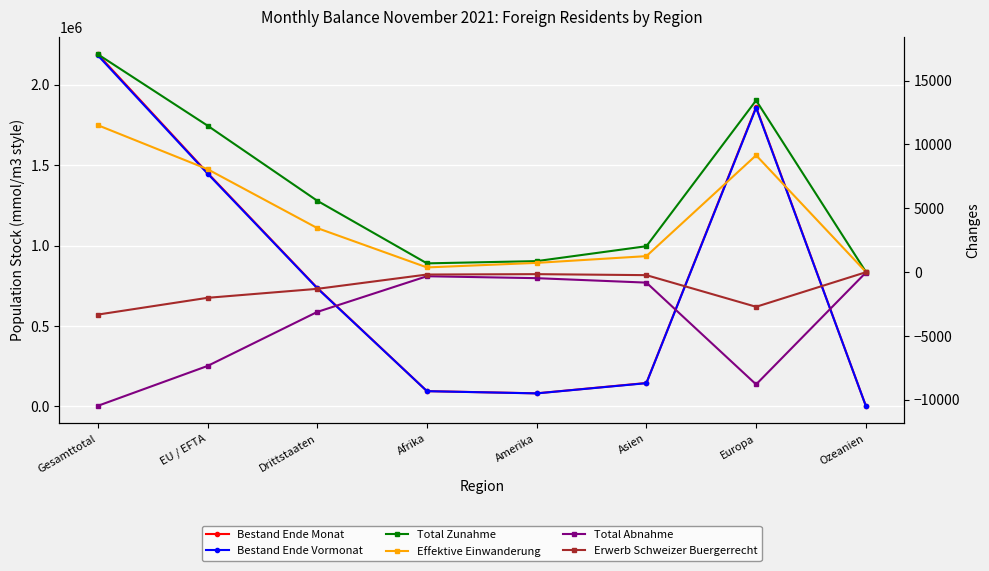

How many data points in Total Abnahme are above -826?

3